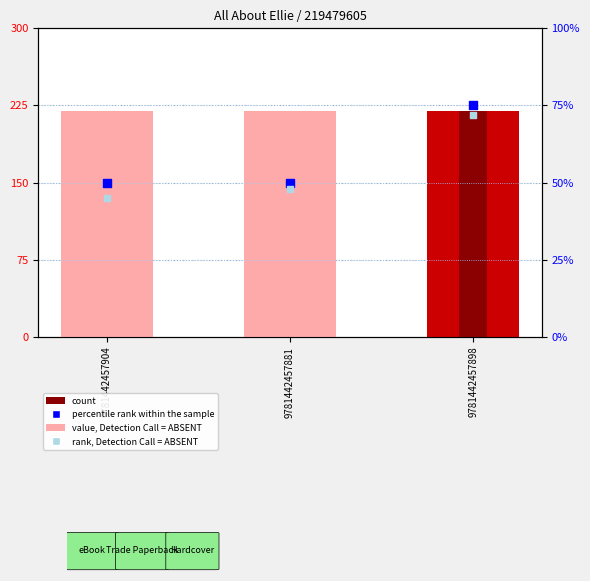

What is the total value across all series at 9781442457904?

219479700